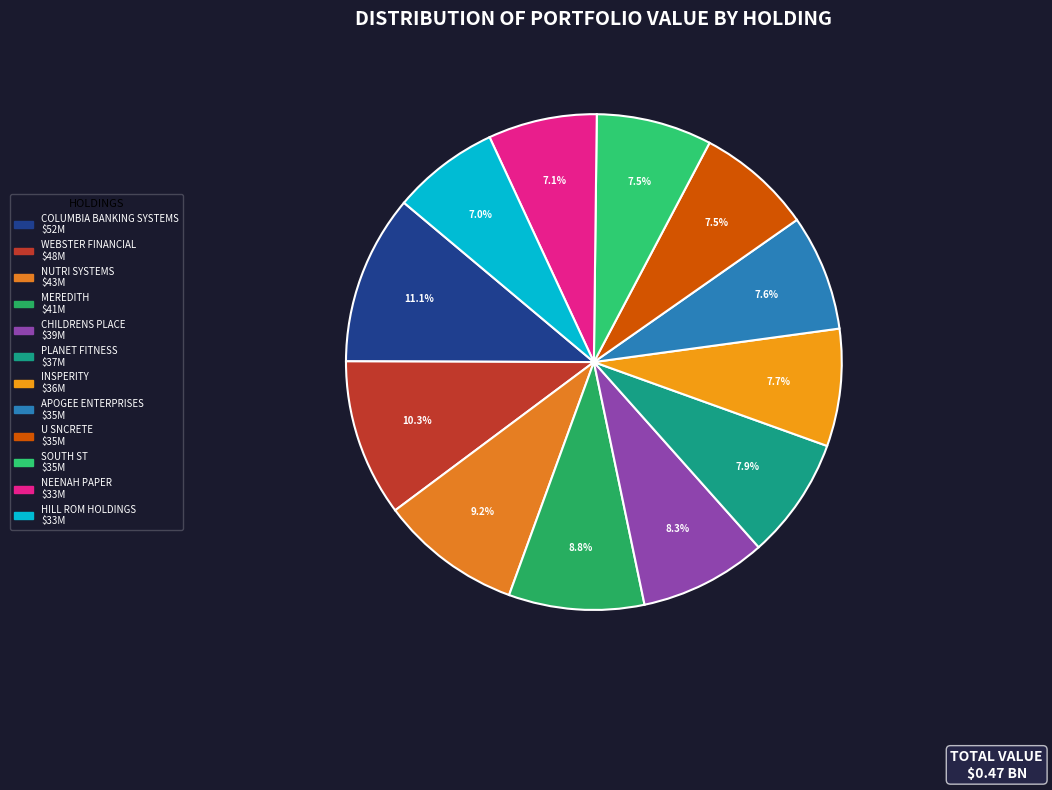

Which category has the biggest portion of the pie?

COLUMBIA BANKING SYSTEMS INC